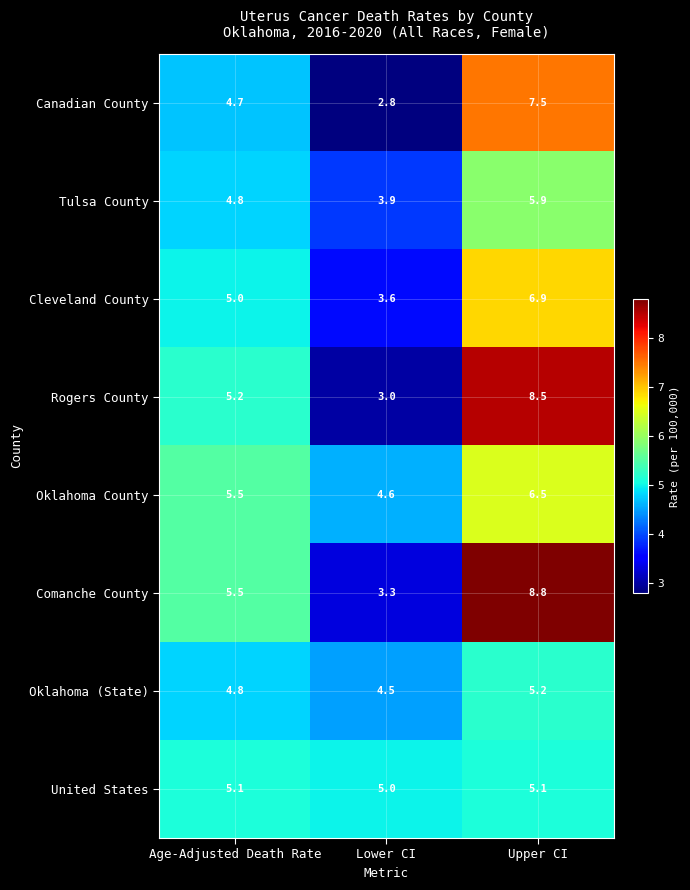

Rank the series at Upper CI from highest to lowest value.

Comanche County, Rogers County, Canadian County, Cleveland County, Oklahoma County, Tulsa County, Oklahoma (State), United States